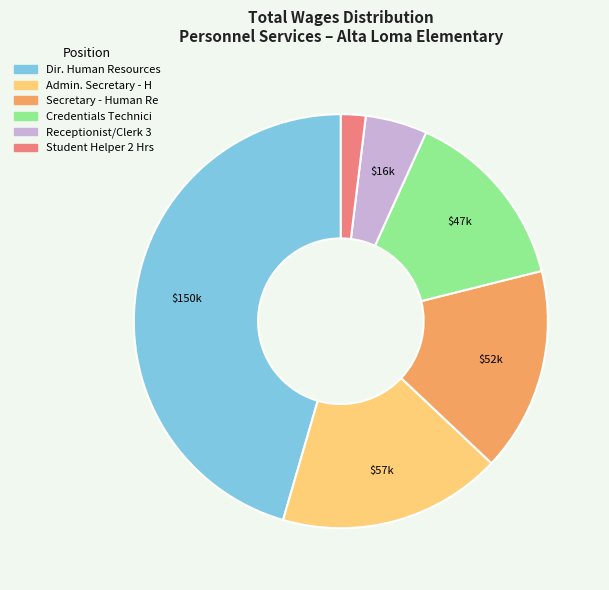

Rank the categories by value from highest to lowest.

Dir. Human Resources, Admin. Secretary - H, Secretary - Human Re, Credentials Technici, Receptionist/Clerk 3, Student Helper 2 Hrs